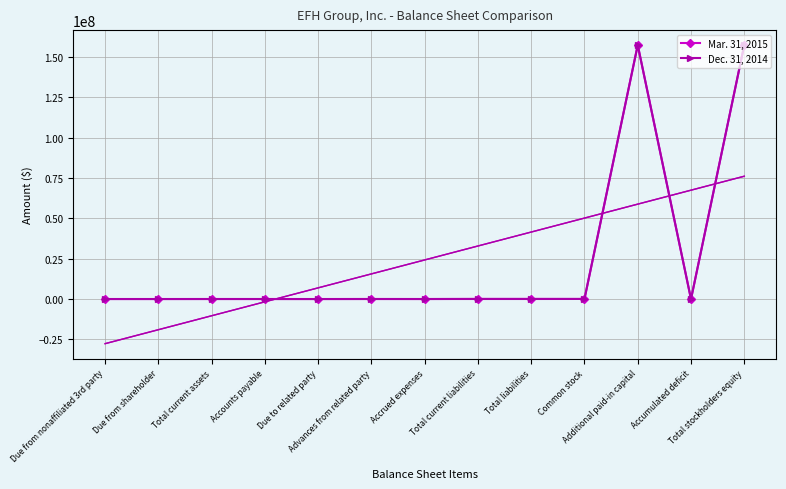

Reading left to right, list all the values displayed in this chart.

Mar. 31, 2015: Due from nonaffiliated 3rd party=18023	Due from shareholder=11500	Total current assets=29523	Accounts payable=29943	Due to related party=12000	Advances from related party=34418	Accrued expenses=12069	Total current liabilities=88430	Total liabilities=88430	Common stock=53020	Additional paid-in capital=157459206	Accumulated deficit=-76930	Total stockholders equity=157441093
Dec. 31, 2014: Due from nonaffiliated 3rd party=0	Due from shareholder=6500	Total current assets=6500	Accounts payable=0	Due to related party=0	Advances from related party=13991	Accrued expenses=15530	Total current liabilities=29521	Total liabilities=29521	Common stock=52982	Additional paid-in capital=157441221	Accumulated deficit=-23021	Total stockholders equity=157476979